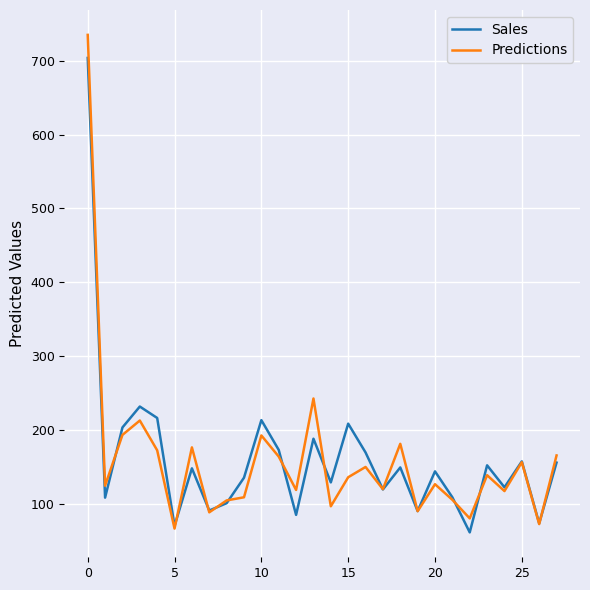

What is the maximum value shown in the chart?

735.1